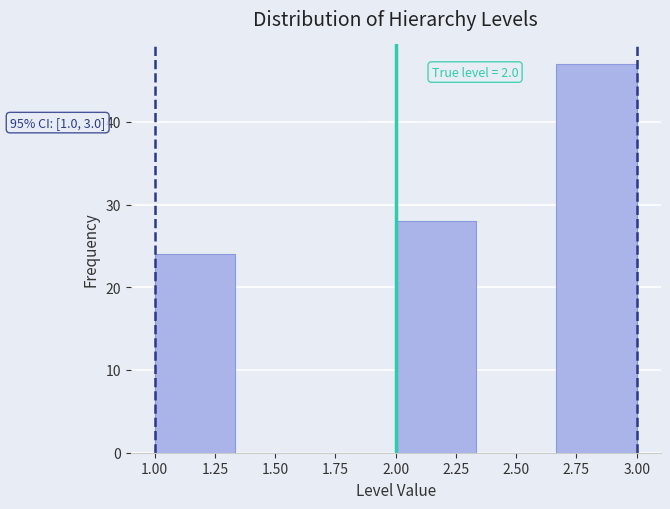

Which range on the x-axis has the tallest bar?

2.65 to 3.00